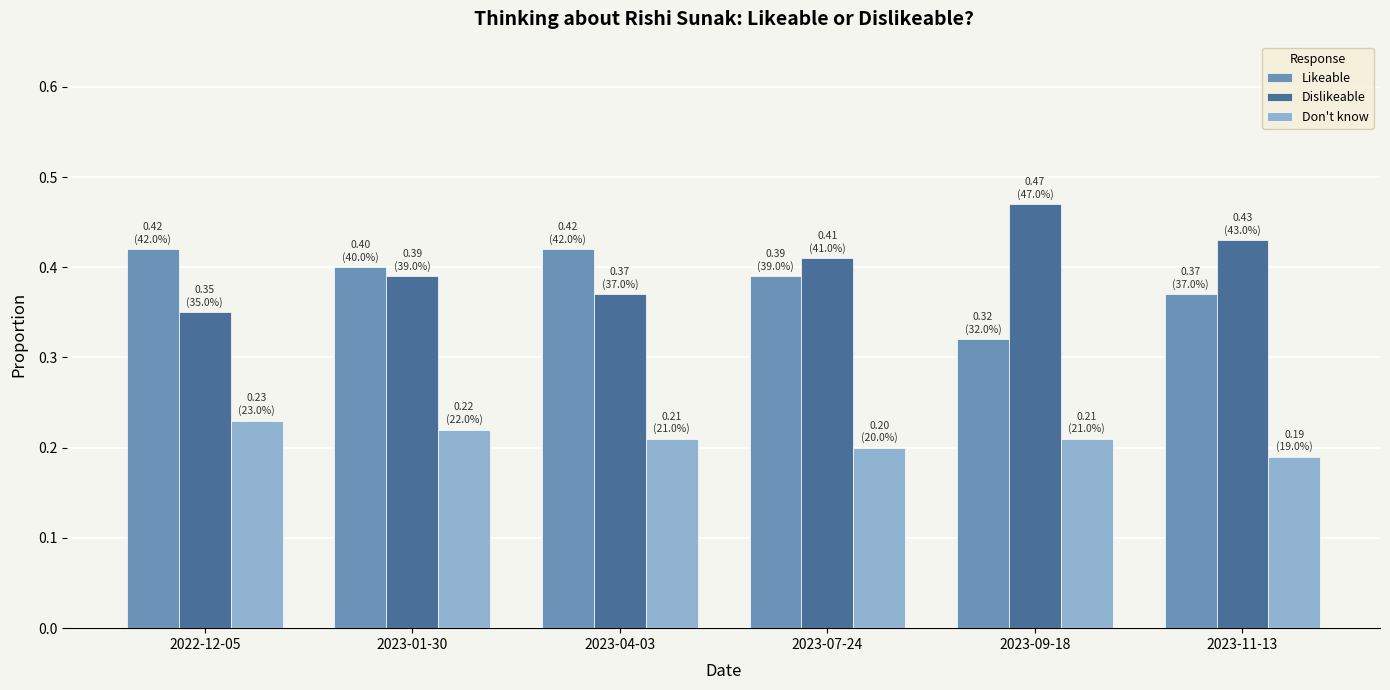

What is the sum of the Likeable values at 2023-04-03 and 2023-09-18?

0.7